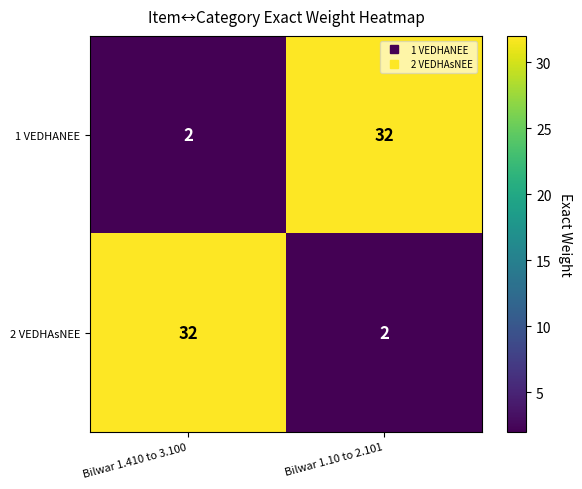

What is the greatest value displayed?

32